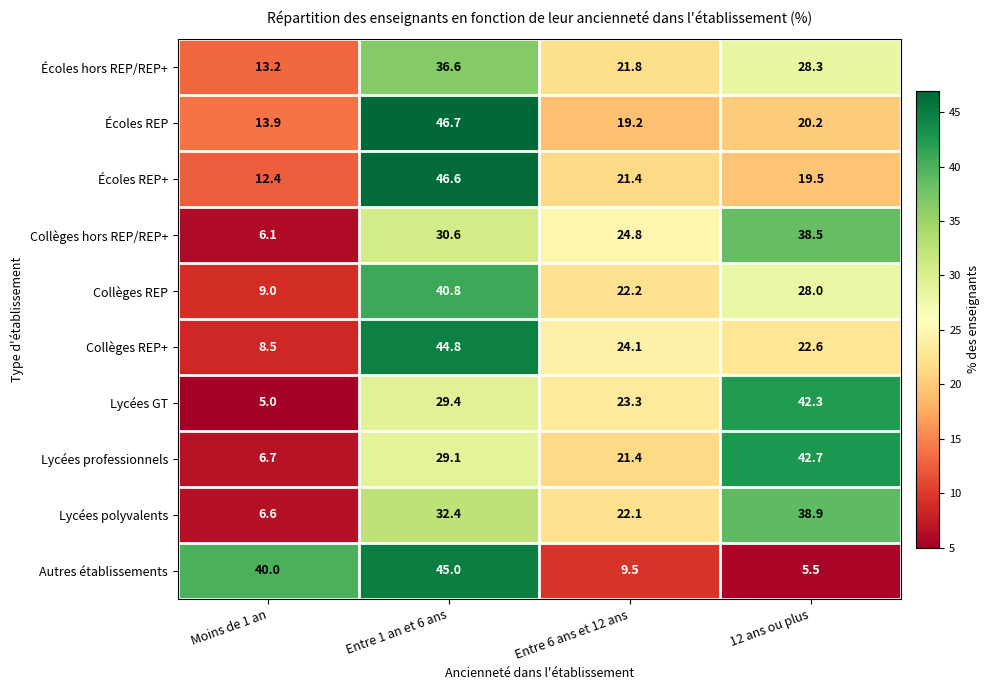

The Lycées professionnels series shows 42.7 at 12 ans ou plus. True or false?

True